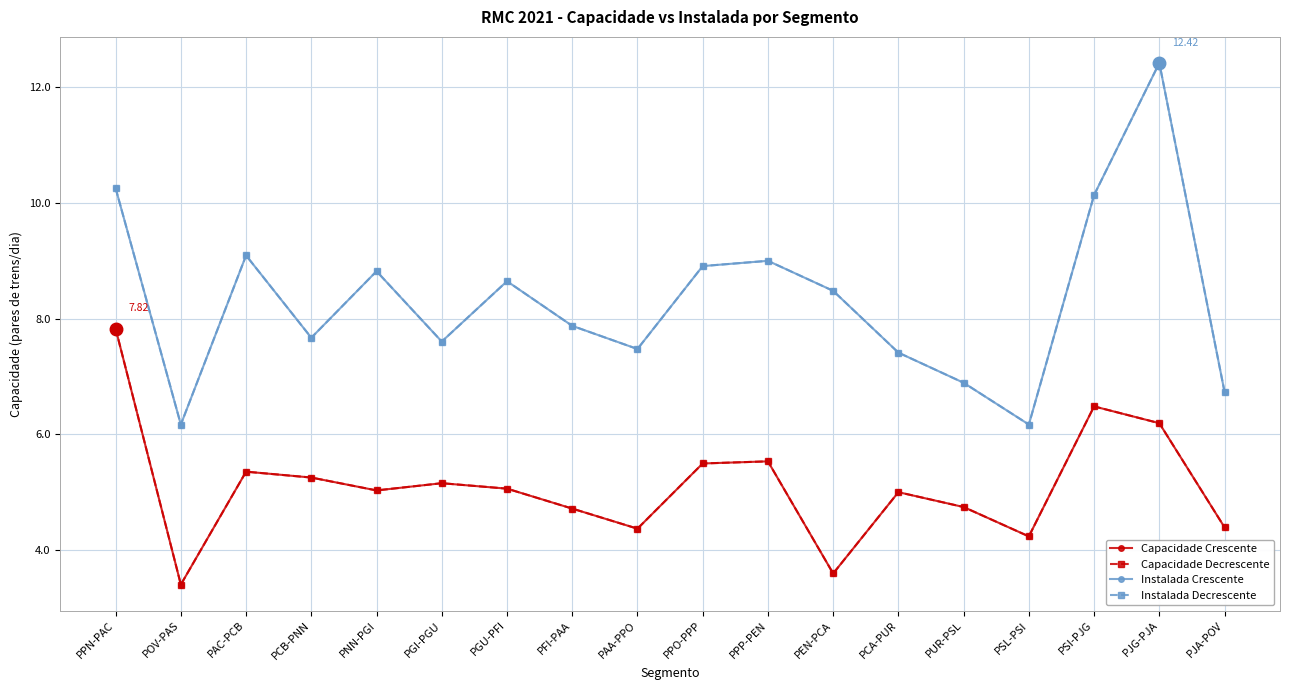

Does the chart have visible grid lines?

Yes